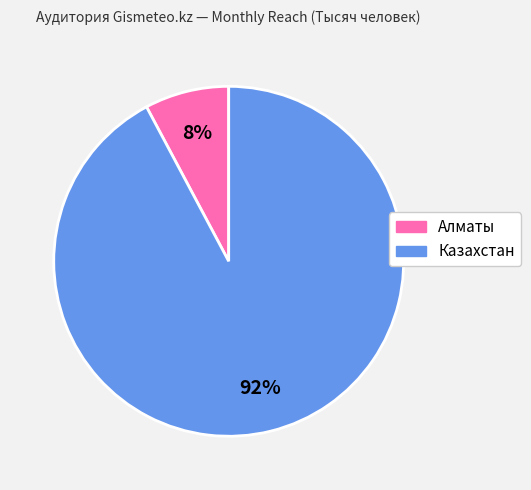

What is the largest slice in the pie chart?

Казахстан